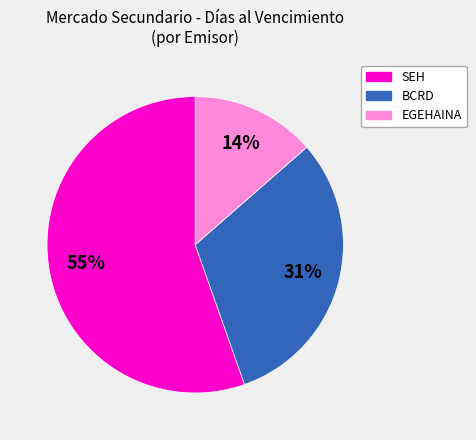

To the nearest percent, what is the average slice percentage?

33%